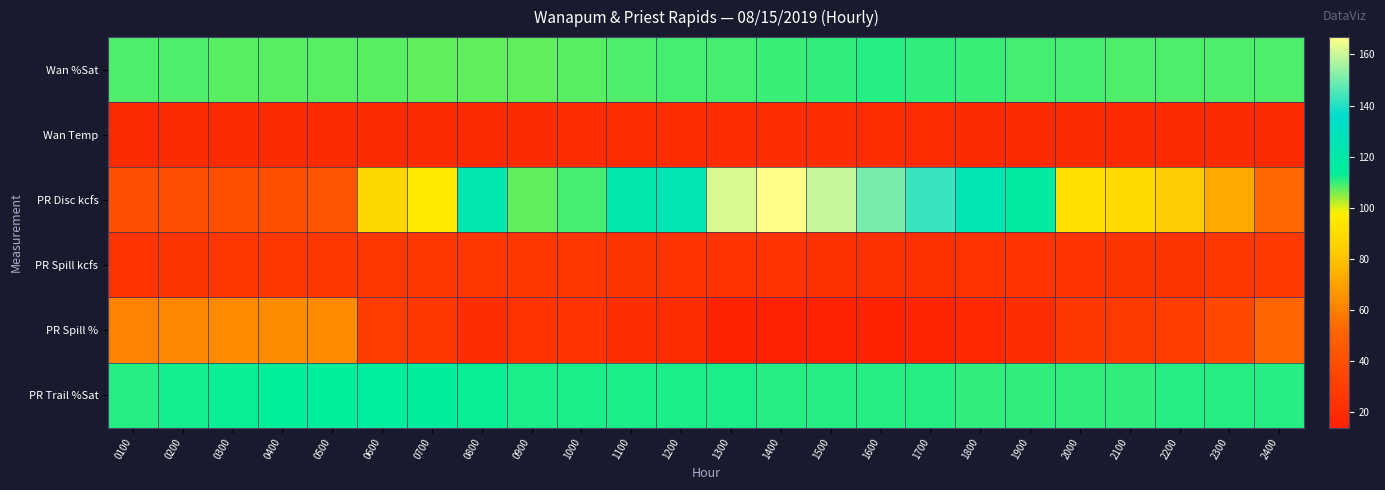

What is the difference between the highest and lowest values at 1900?

97.5